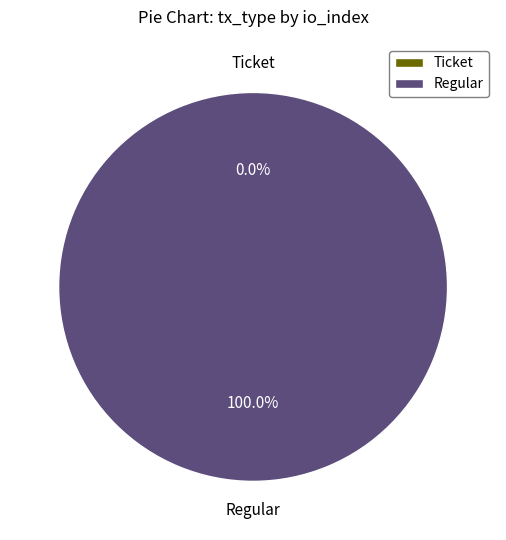

Rank the categories by value from lowest to highest.

Ticket (io_index=0), Regular (io_index=5)